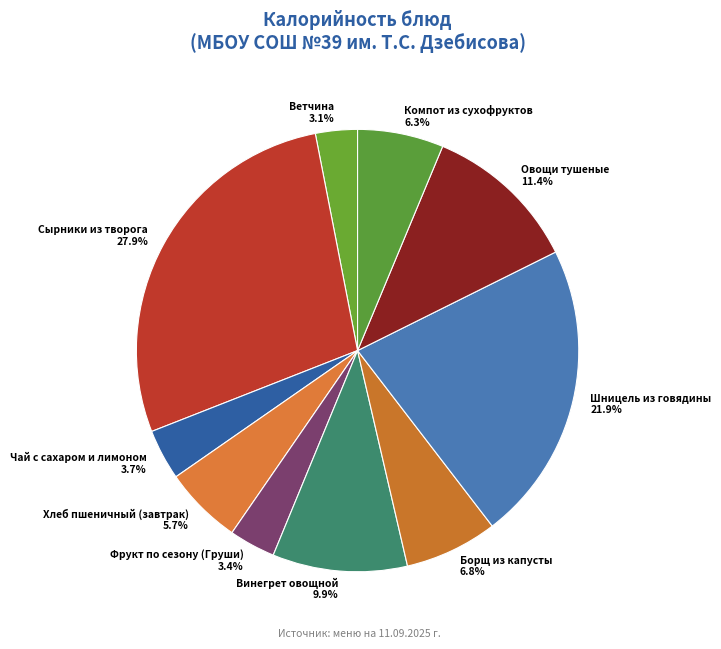

To the nearest percent, what percentage of the pie is Овощи тушеные?

11%